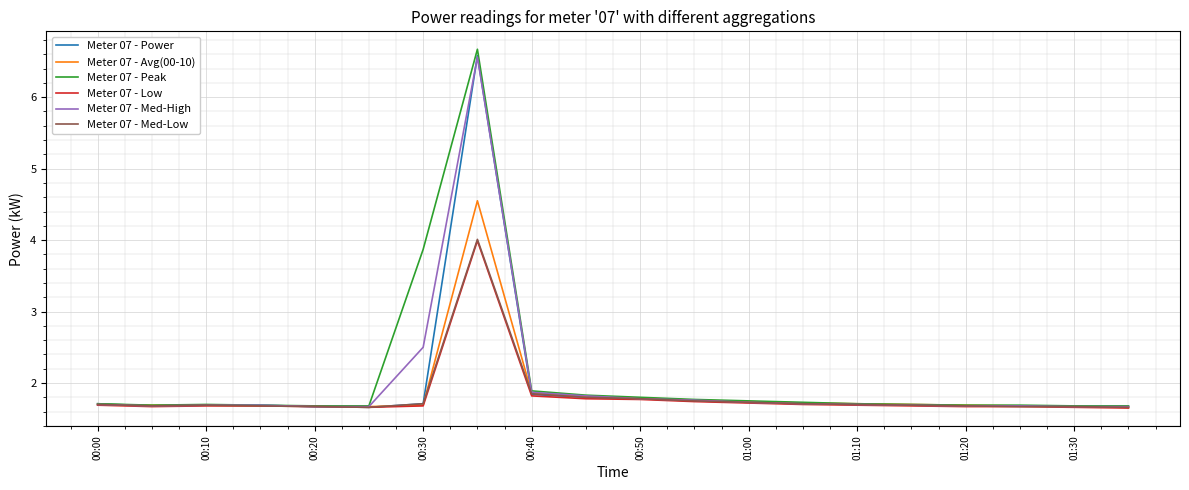

What is the lowest value of the Meter 07 - Power series?

1.7